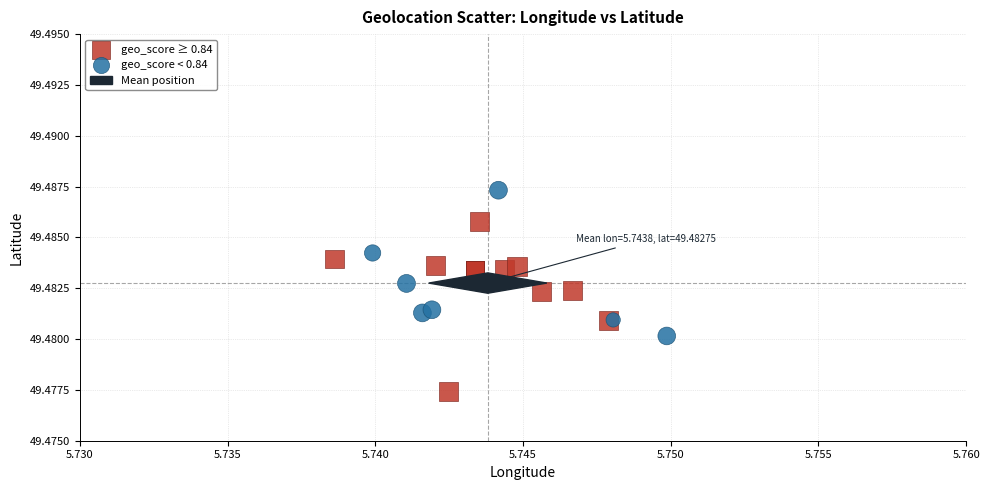

Which series reaches the minimum Y coordinate?

geo_score ≥ 0.84